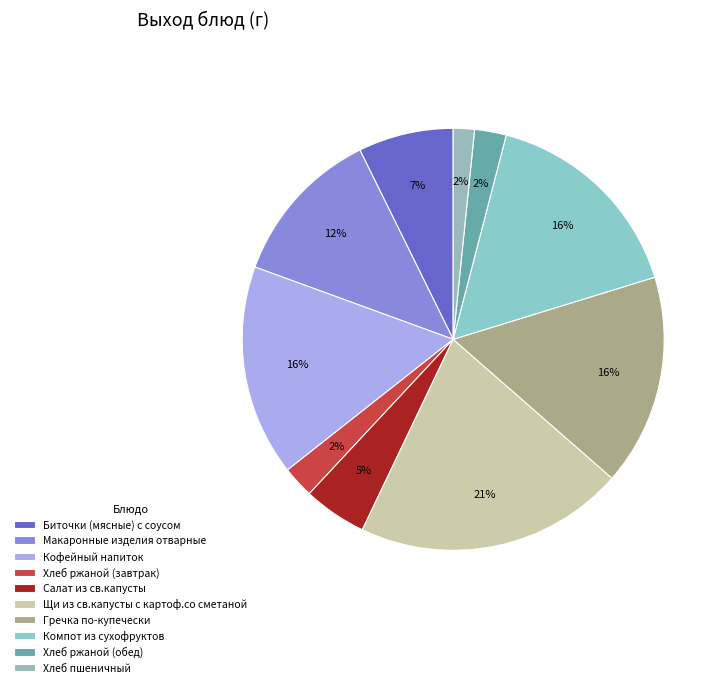

To the nearest percent, what is the difference between the largest and smallest slice percentages?

19%